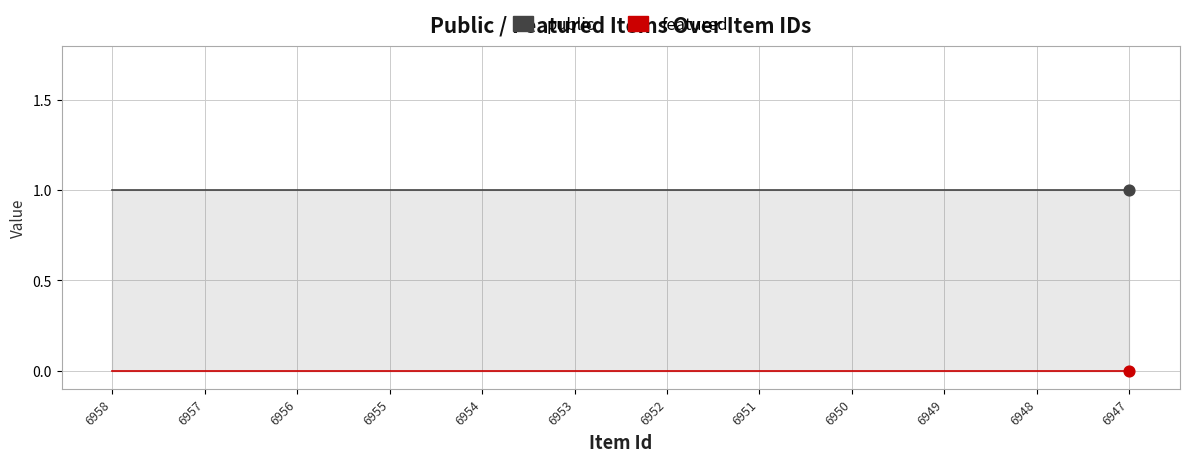

At which category is the sum across all series the highest?

6958